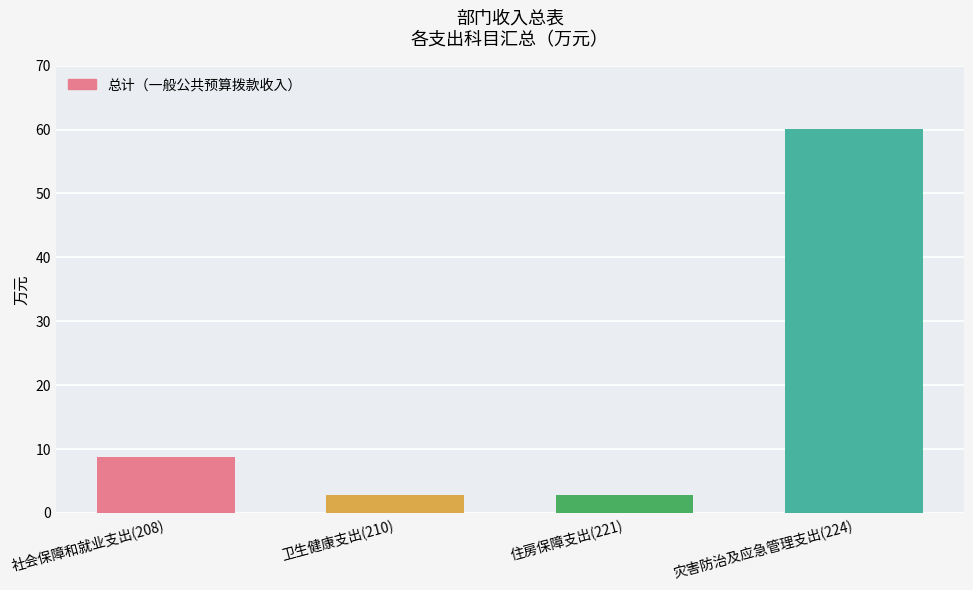

What is the average value?

18.7